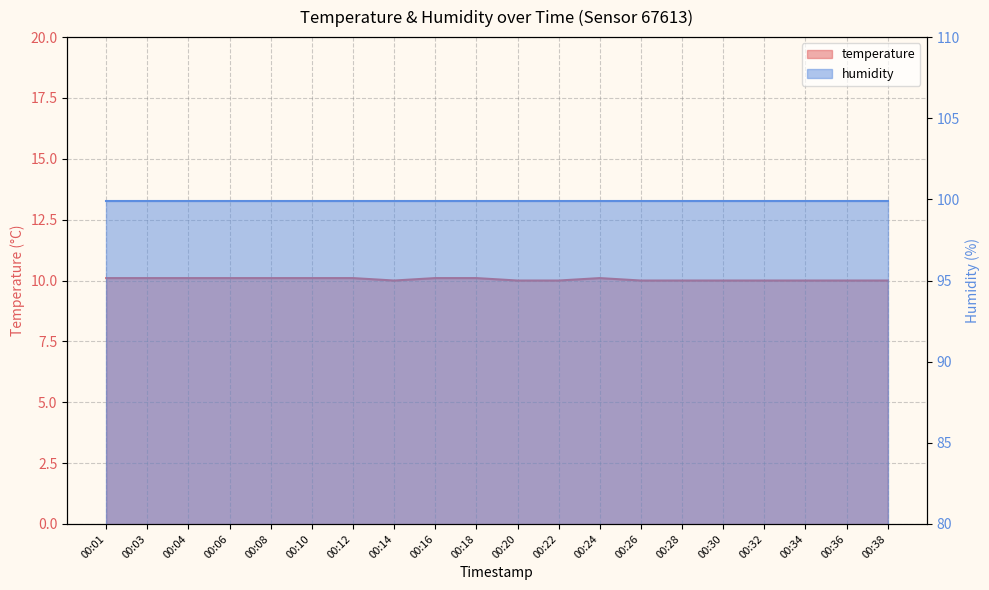

Where is the data nearest to the value 10?

00:14